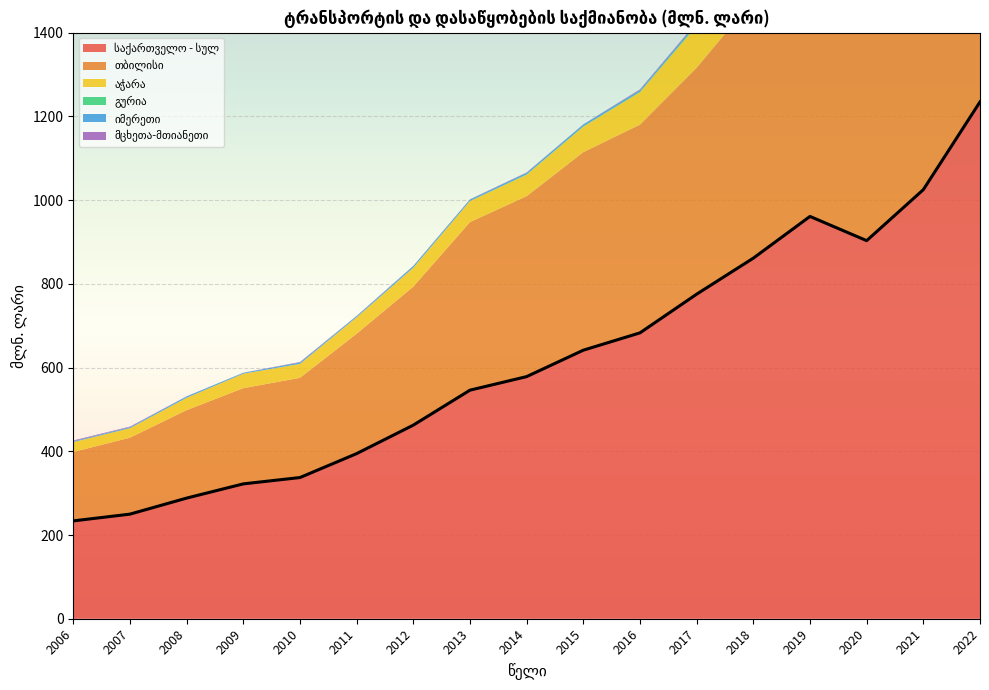

Which series ends up on top after the final intersection of გურია and მცხეთა-მთიანეთი?

მცხეთა-მთიანეთი